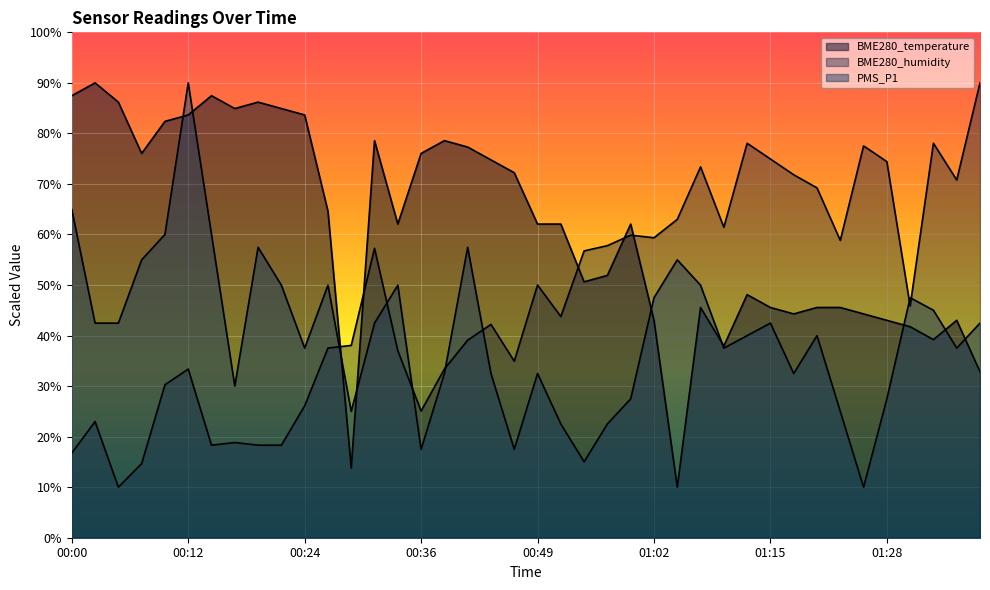

Reading left to right, list all the values displayed in this chart.

BME280_temperature: 00:00=87.5	00:02=90.0	00:05=86.2	00:07=76.0	00:09=82.4	00:12=83.7	00:14=87.5	00:17=84.9	00:19=86.2	00:22=84.9	00:24=83.7	00:26=64.6	00:29=13.8	00:31=78.6	00:34=62.1	00:36=76.0	00:39=78.6	00:41=77.3	00:44=74.8	00:47=72.2	00:49=62.1	00:52=62.1	00:54=50.6	00:57=51.9	00:59=62.1	01:02=43.0	01:04=10.0	01:07=45.6	01:09=37.9	01:12=48.1	01:15=45.6	01:18=44.3	01:20=45.6	01:23=45.6	01:26=44.3	01:28=43.0	01:31=41.7	01:34=39.2	01:37=43.0	01:39=32.9
BME280_humidity: 00:00=16.8	00:02=23.0	00:05=10.0	00:07=14.7	00:09=30.3	00:12=33.4	00:14=18.3	00:17=18.8	00:19=18.3	00:22=18.3	00:24=26.1	00:26=37.5	00:29=38.1	00:31=57.3	00:34=37.0	00:36=25.1	00:39=33.4	00:41=39.1	00:44=42.2	00:47=34.9	00:49=50.0	00:52=43.8	00:54=56.8	00:57=57.8	00:59=59.9	01:02=59.4	01:04=63.0	01:07=73.4	01:09=61.4	01:12=78.1	01:15=74.9	01:18=71.8	01:20=69.2	01:23=58.8	01:26=77.5	01:28=74.4	01:31=45.8	01:34=78.1	01:37=70.8	01:39=90.0
PMS_P1: 00:00=65.0	00:02=42.5	00:05=42.5	00:07=55.0	00:09=60.0	00:12=90.0	00:14=60.0	00:17=30.0	00:19=57.5	00:22=50.0	00:24=37.5	00:26=50.0	00:29=25.0	00:31=42.5	00:34=50.0	00:36=17.5	00:39=32.5	00:41=57.5	00:44=32.5	00:47=17.5	00:49=32.5	00:52=22.5	00:54=15.0	00:57=22.5	00:59=27.5	01:02=47.5	01:04=55.0	01:07=50.0	01:09=37.5	01:12=40.0	01:15=42.5	01:18=32.5	01:20=40.0	01:23=25.0	01:26=10.0	01:28=27.5	01:31=47.5	01:34=45.0	01:37=37.5	01:39=42.5